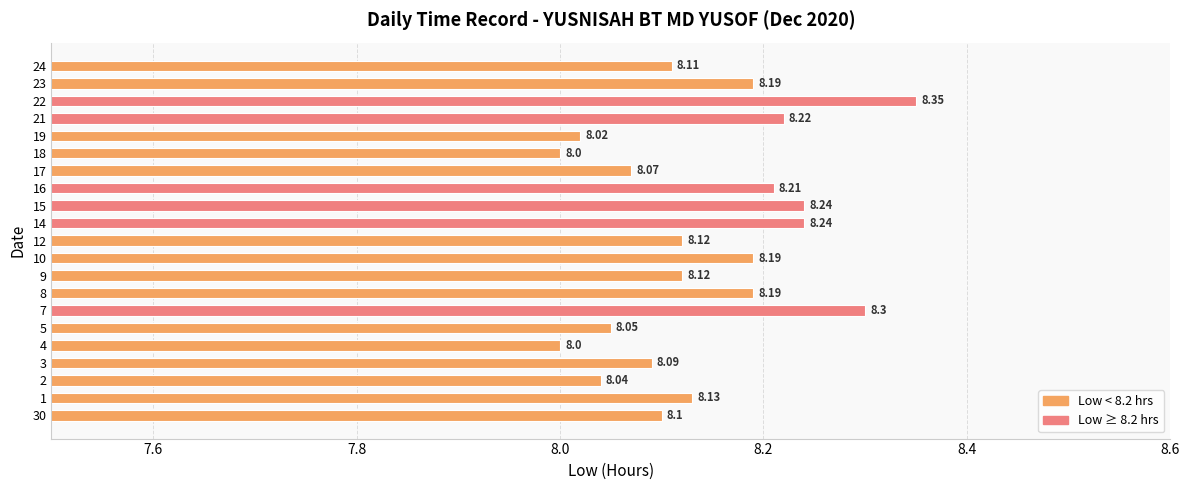

Does the chart contain any negative values?

No